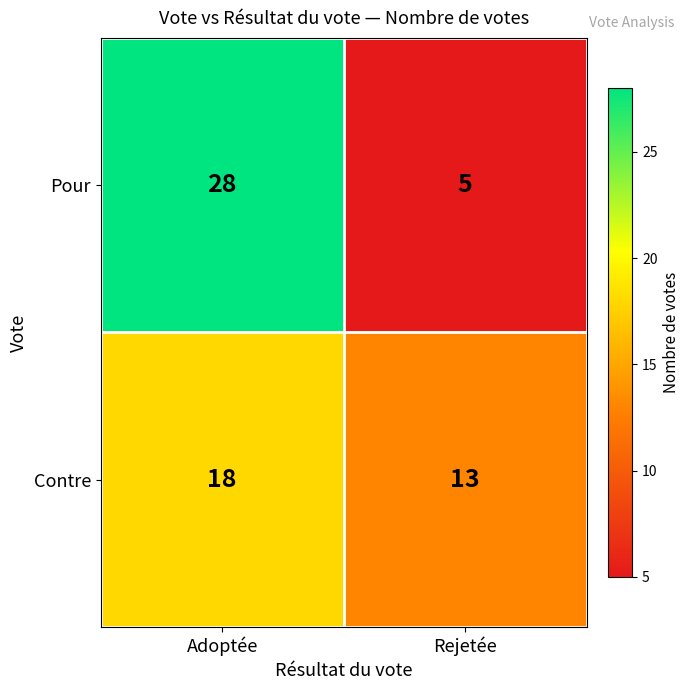

Which series changed the most between Adoptée and Rejetée?

Pour